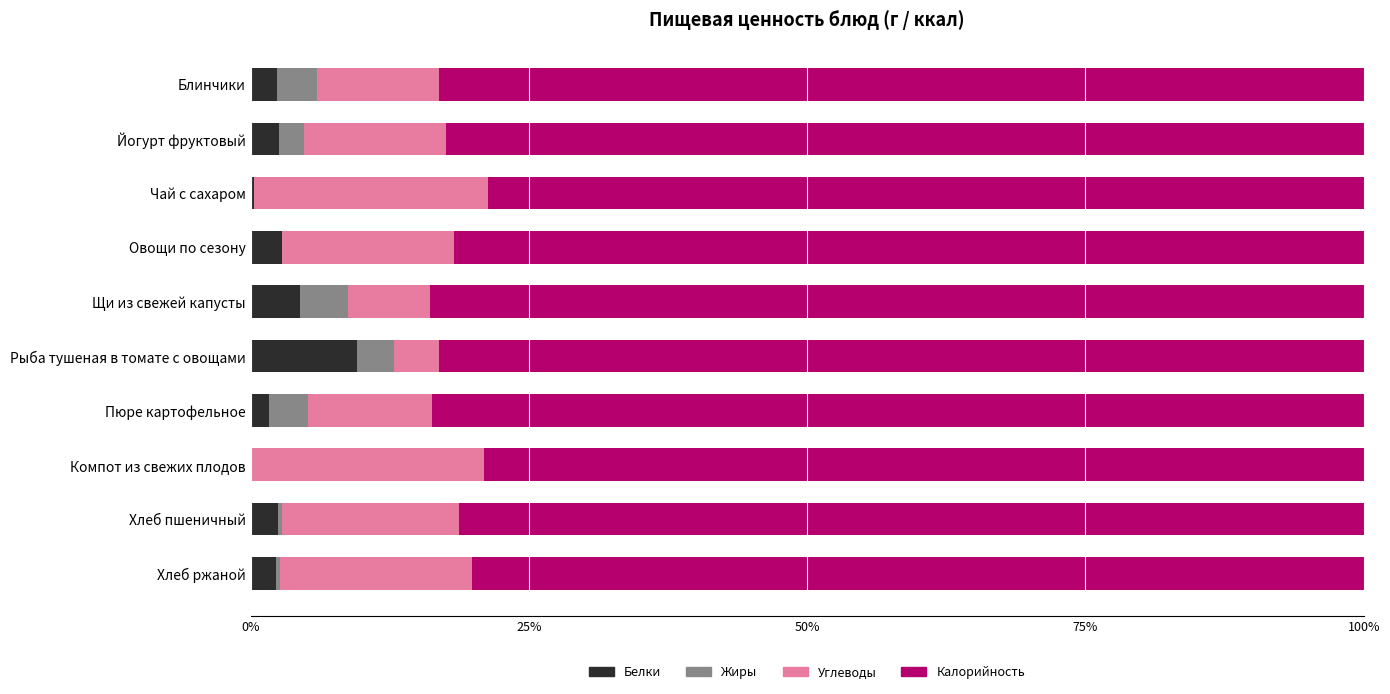

The value of Белки at Рыба тушеная в томате с овощами is 9.6. True or false?

True